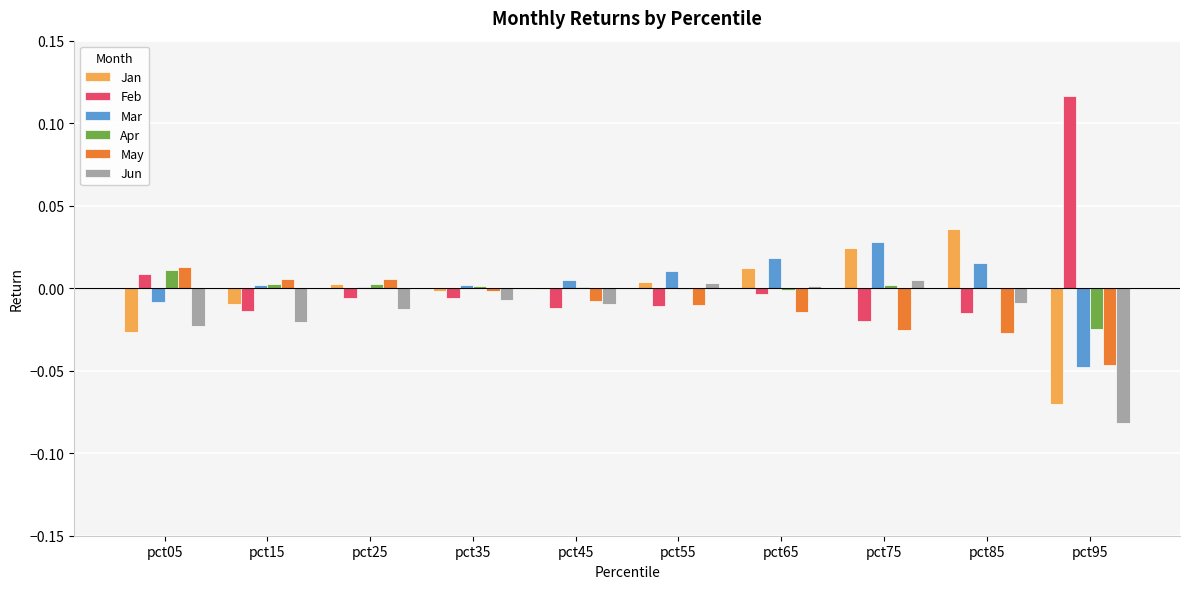

The Apr series shows 0.0 at pct25. True or false?

True